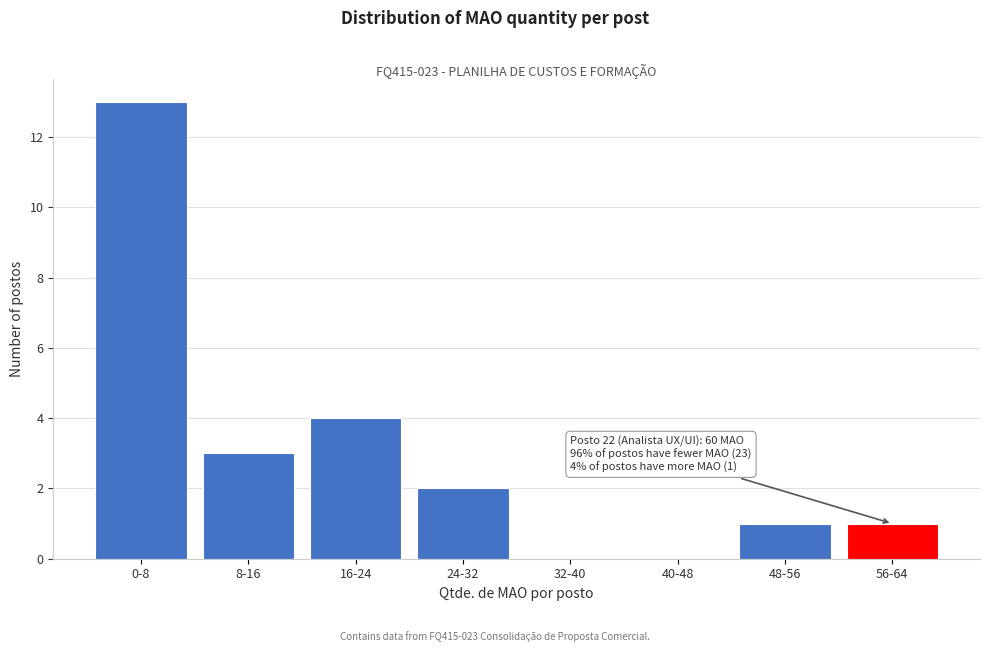

Reading left to right, transcribe all the data shown in this chart.

0-8=13	8-16=3	16-24=4	24-32=2	32-40=0	40-48=0	48-56=1	56-64=1